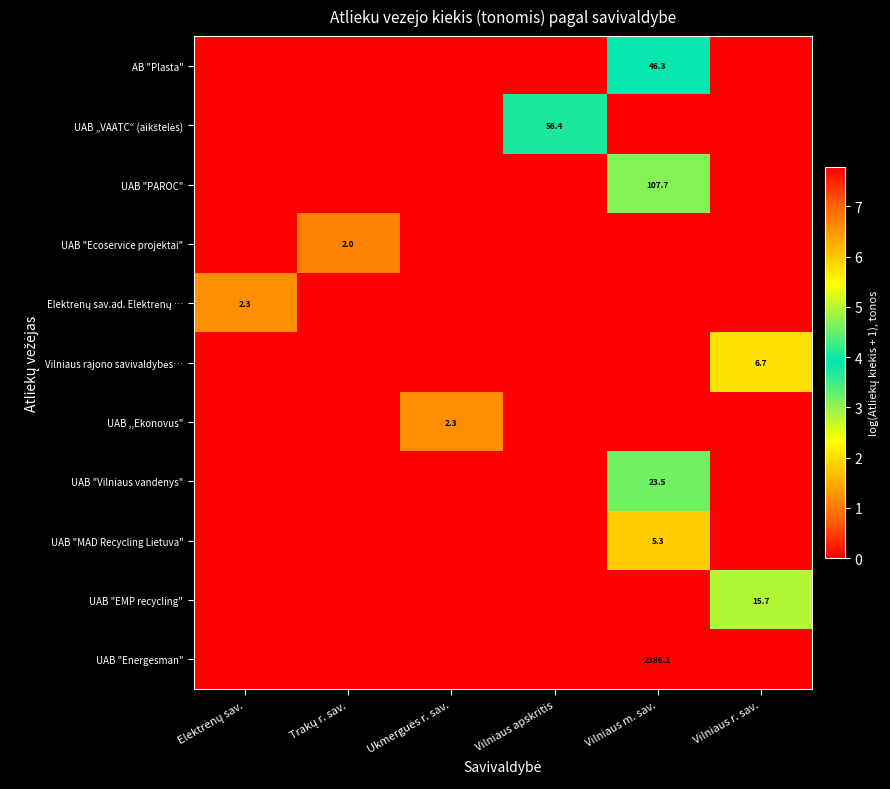

What is the difference between the maximum and minimum values in the Elektrėnų sav.ad. Elektrėnų … series?

1.2